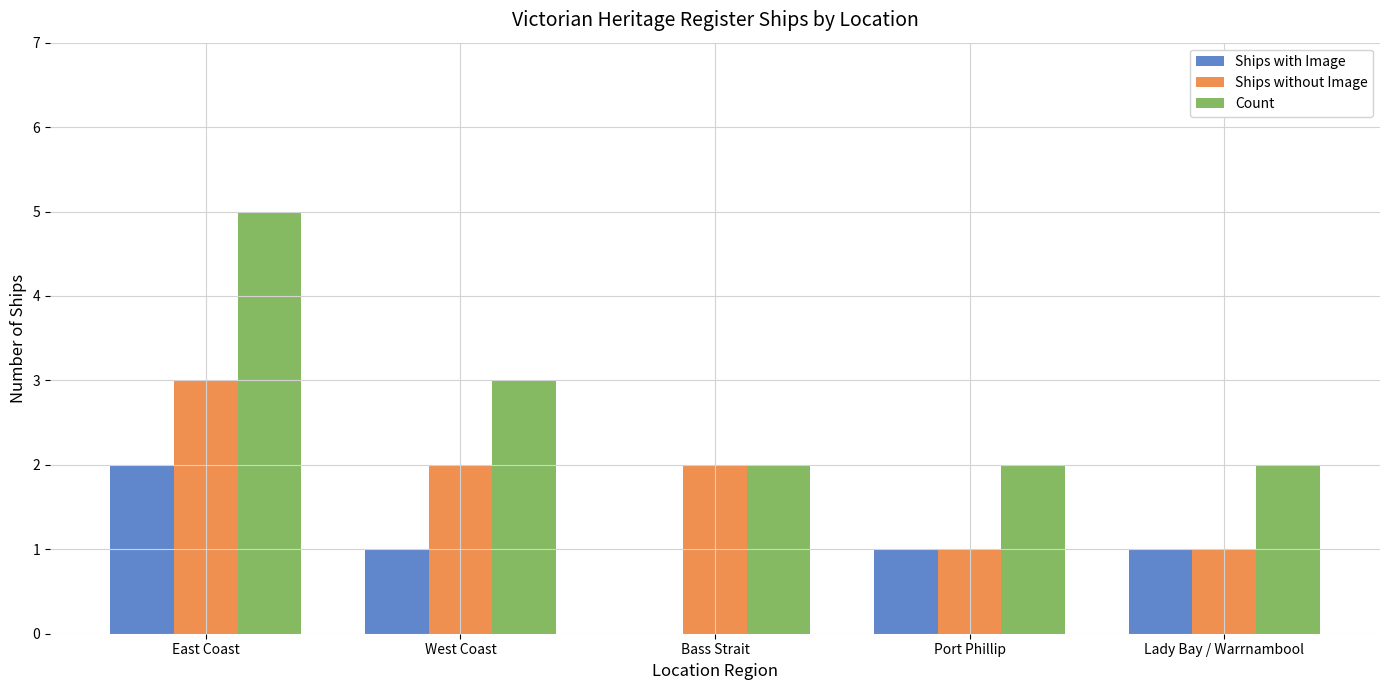

Reading left to right, list all the values displayed in this chart.

Ships with Image: 2	1	0	1	1
Ships without Image: 3	2	2	1	1
Count: 5	3	2	2	2